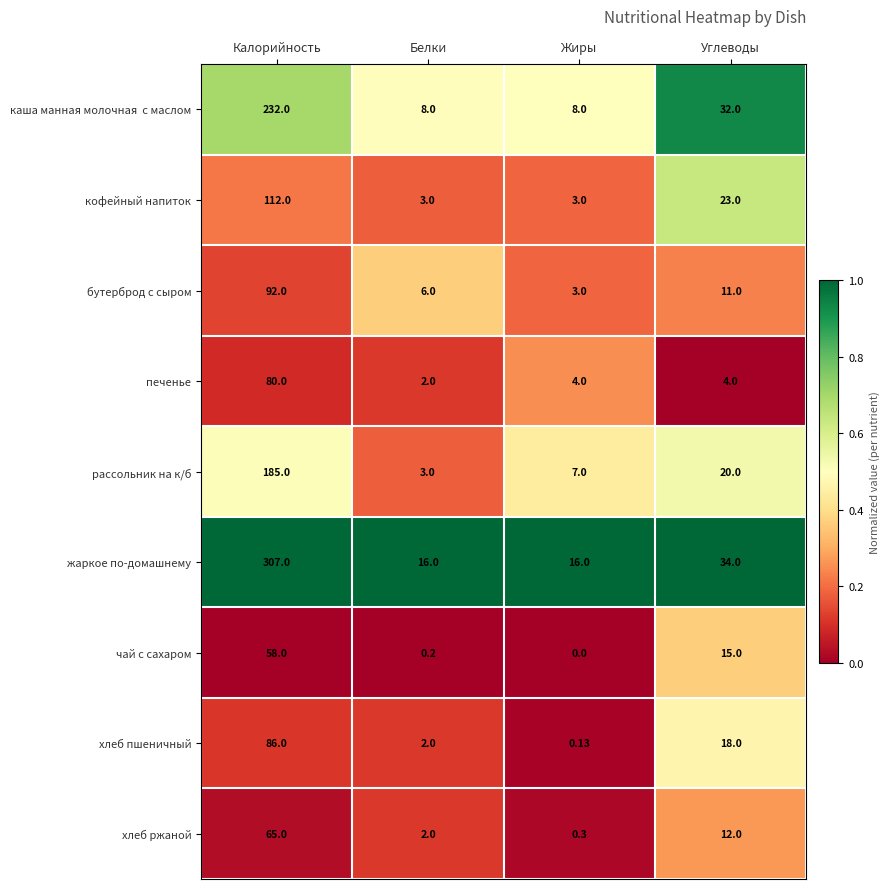

Rank the categories by рассольник на к/б value from highest to lowest.

Калорийность, Углеводы, Жиры, Белки